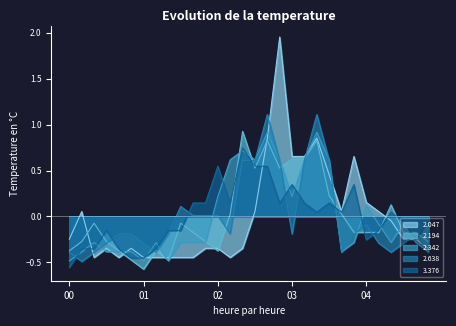

What is the difference between the highest and lowest values at 00:10?

0.5